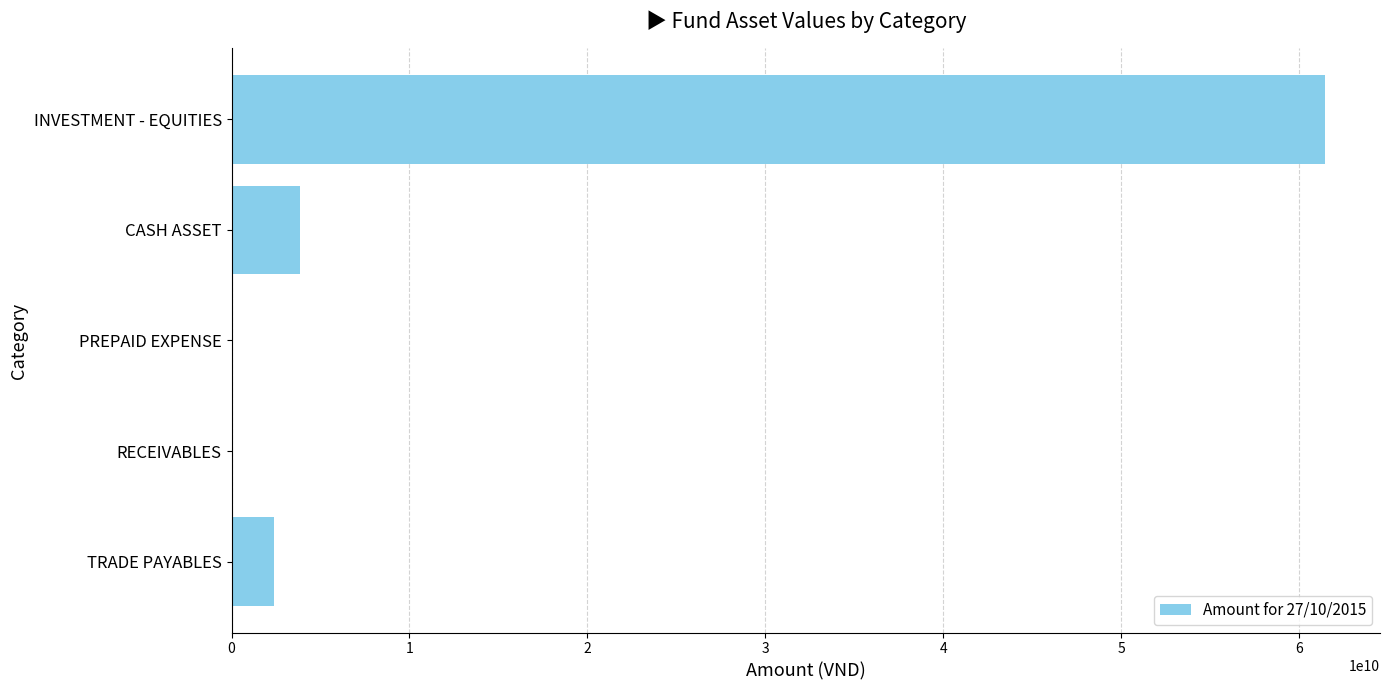

Between RECEIVABLES and CASH ASSET, which is larger?

CASH ASSET